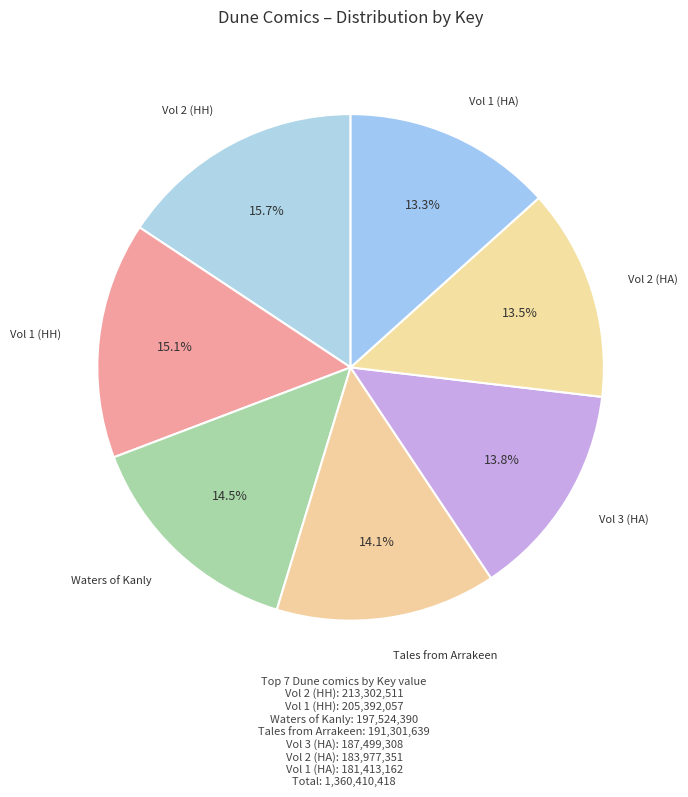

What is the largest slice in the pie chart?

Dune: House Harkonnen Vol 2